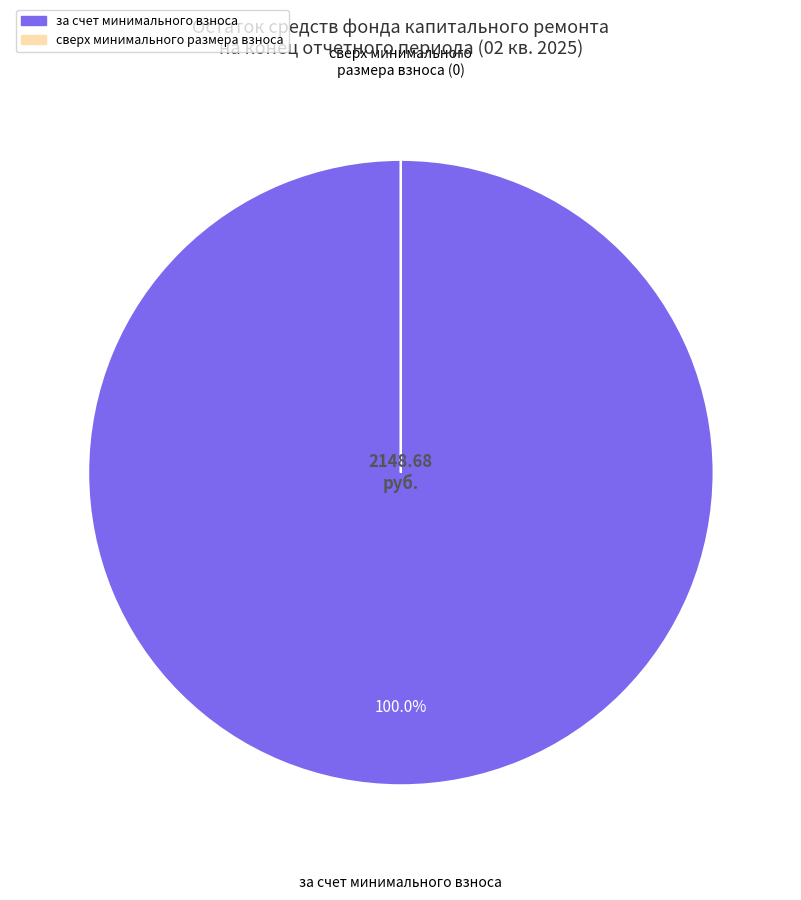

Which category has the biggest portion of the pie?

за счет минимального взноса